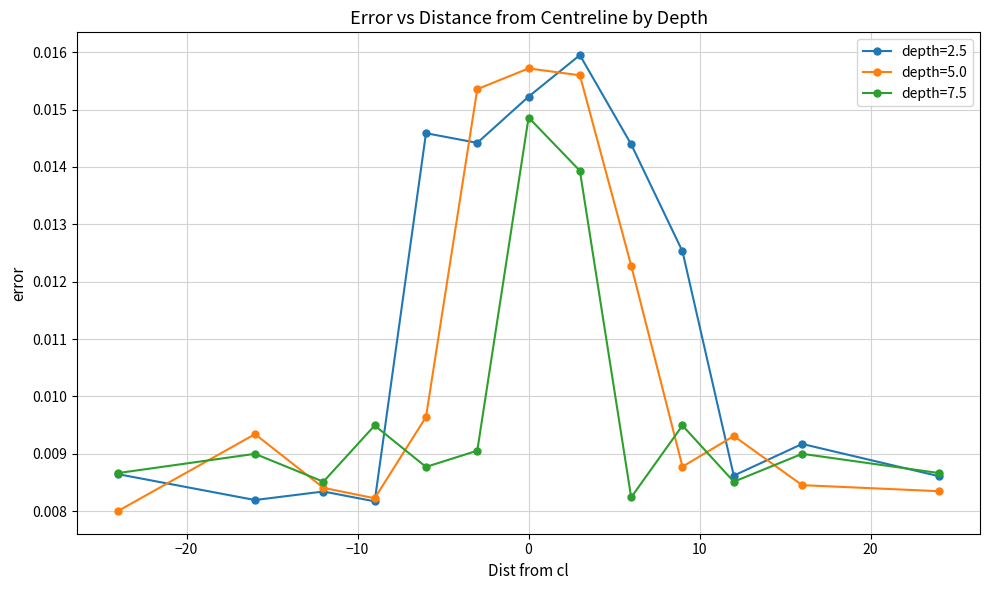

True or false: depth=5.0 has more than 1 points higher than both neighbors.

True